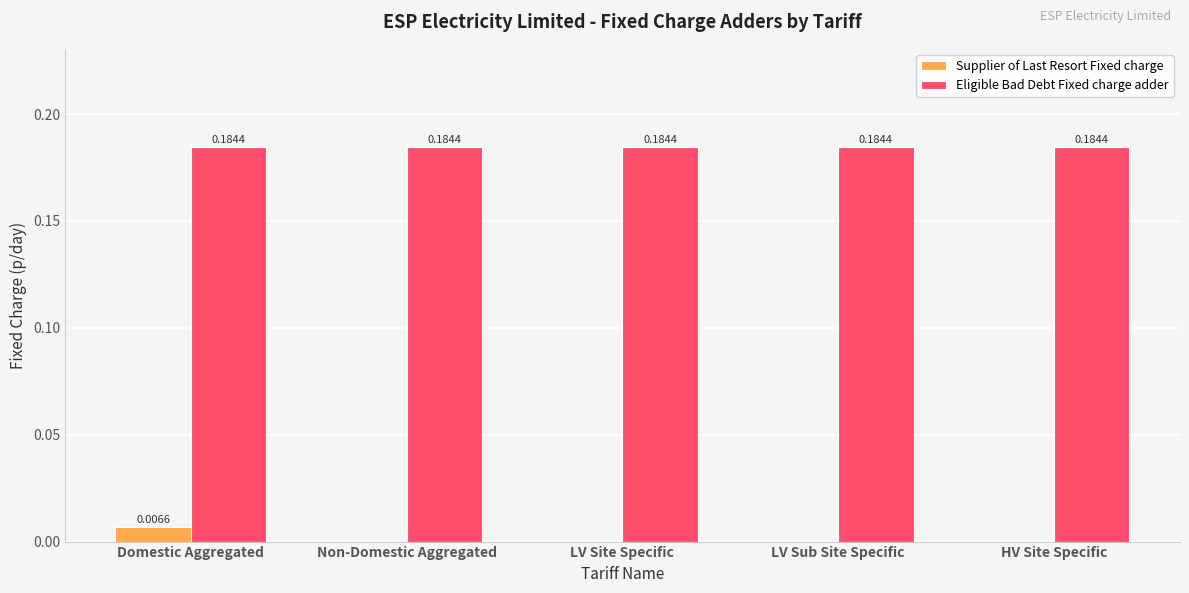

Are the bars horizontal?

No